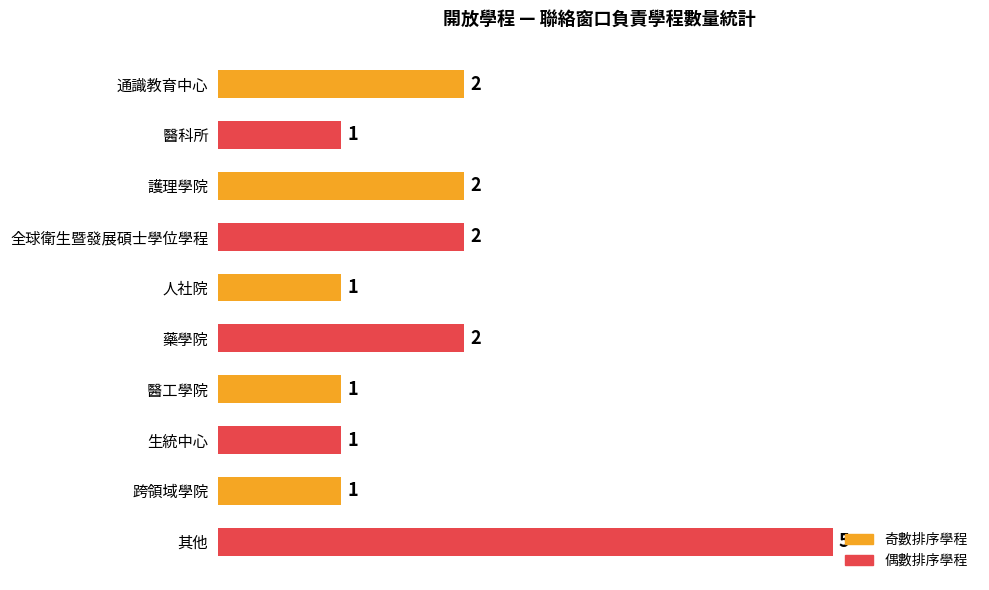

What is the smallest value displayed?

1